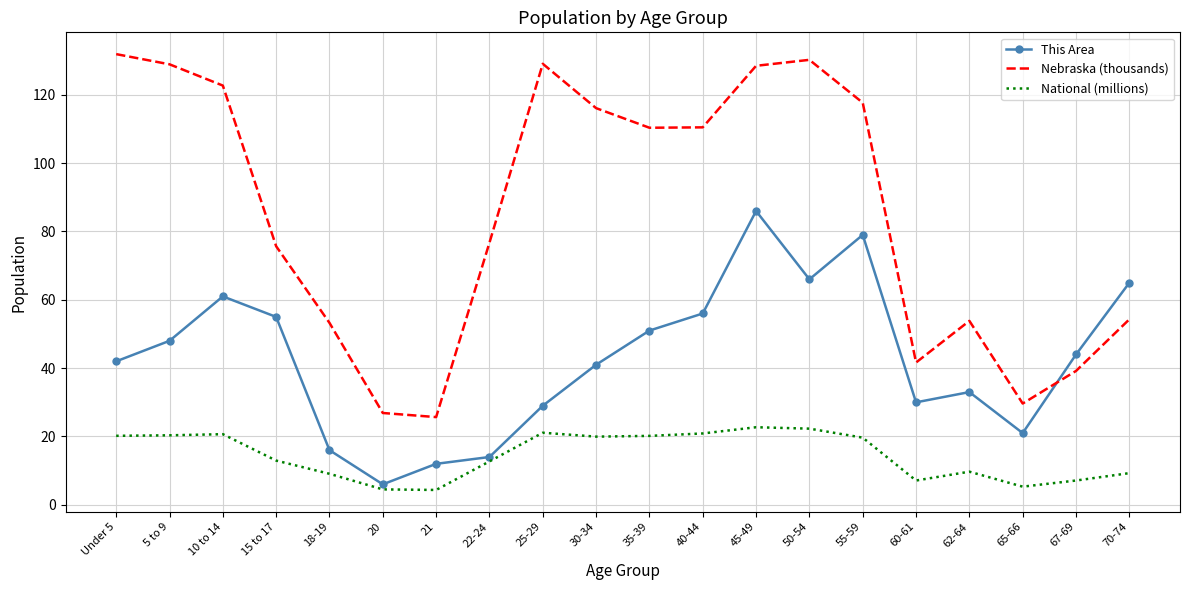

What is the sum of all Nebraska (thousands) values?

1702.8